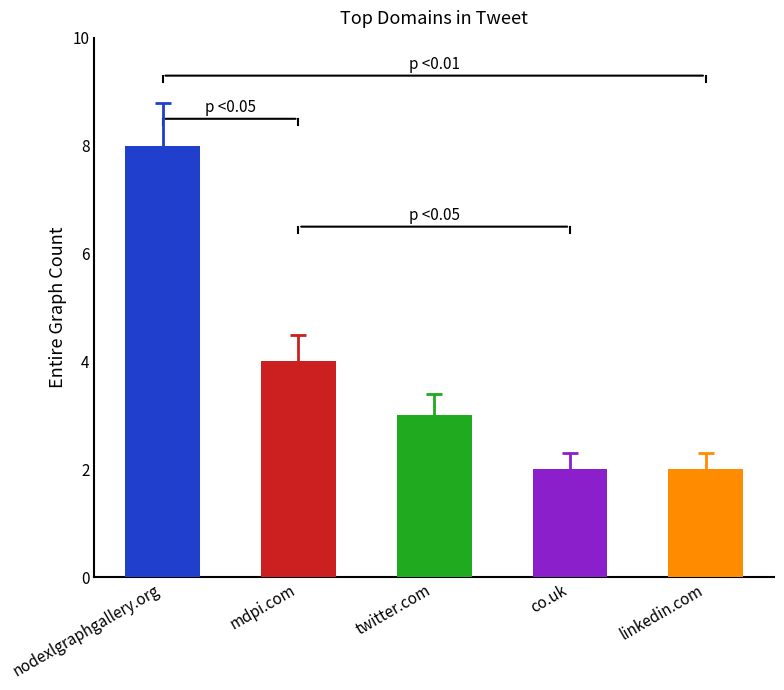

How many data points are less than 3?

2